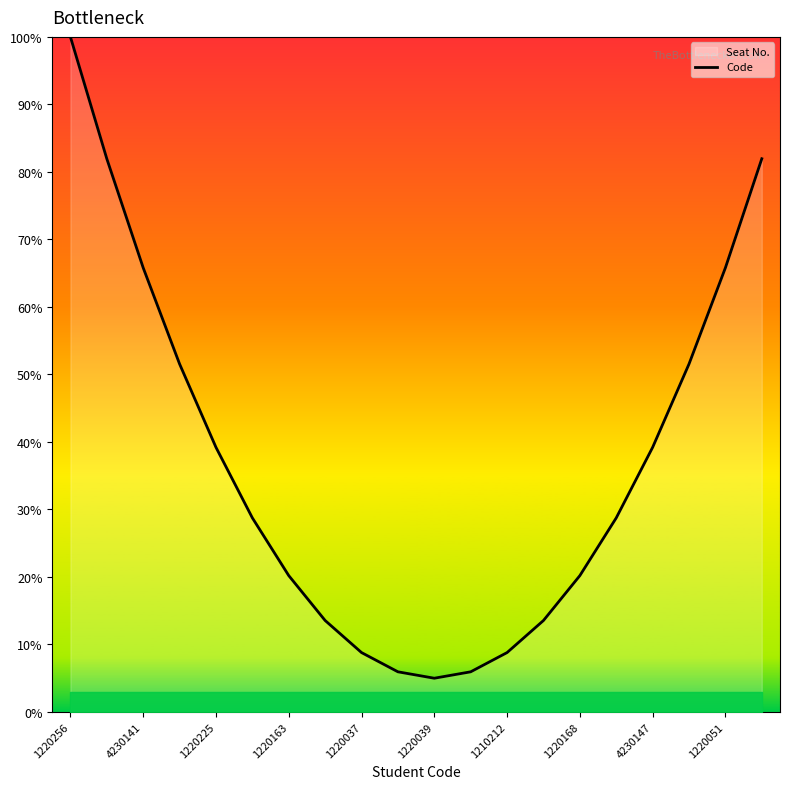

What is the change in value from 1220225 to 1210212?

-30.4